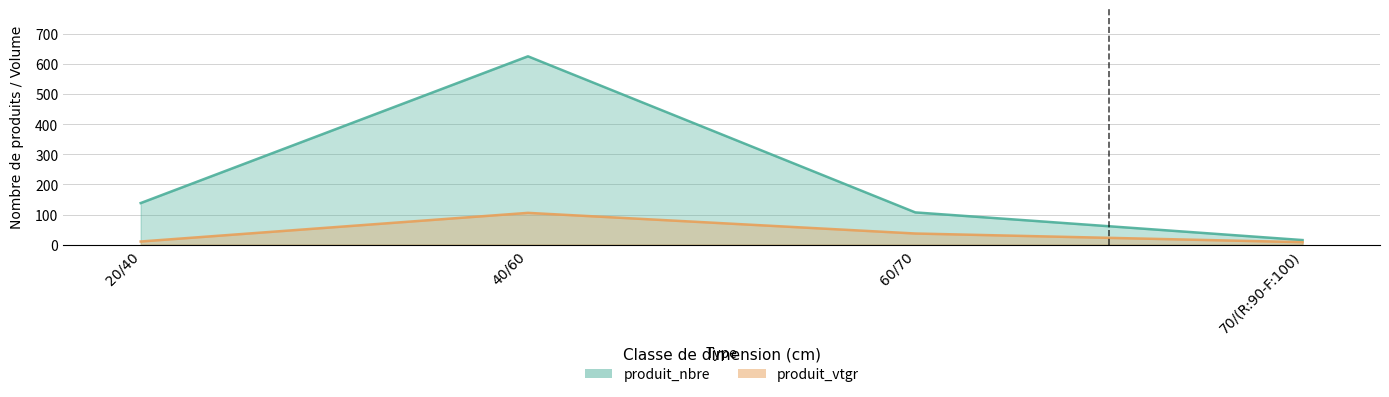

List the series in order of their overall mean, highest first.

produit_nbre, produit_vtgr